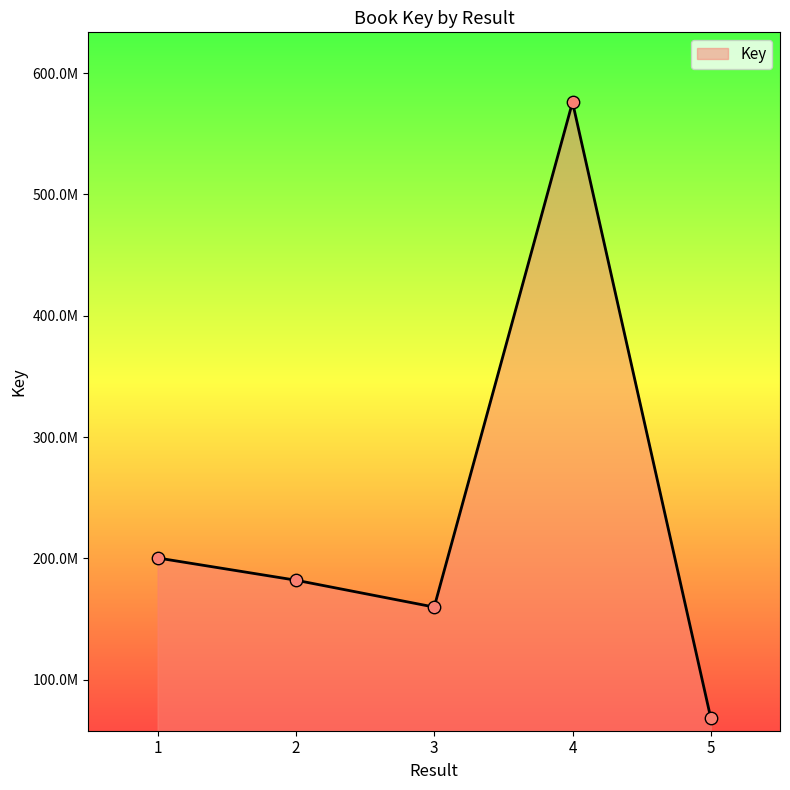

Is this an area chart (filled region under the line)?

Yes